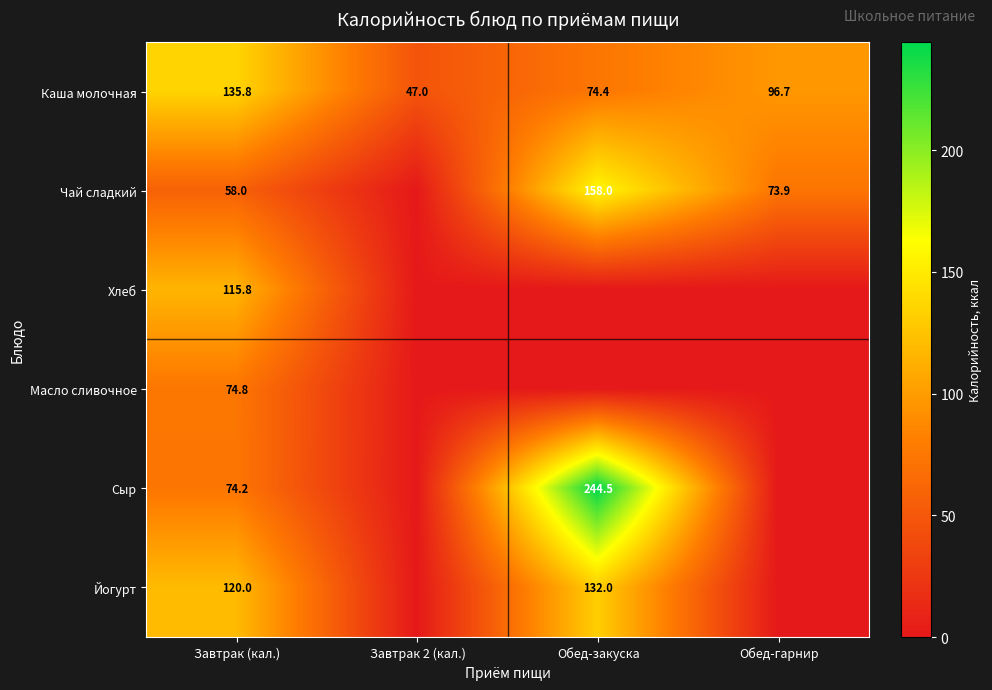

How many data points does each series have?

4